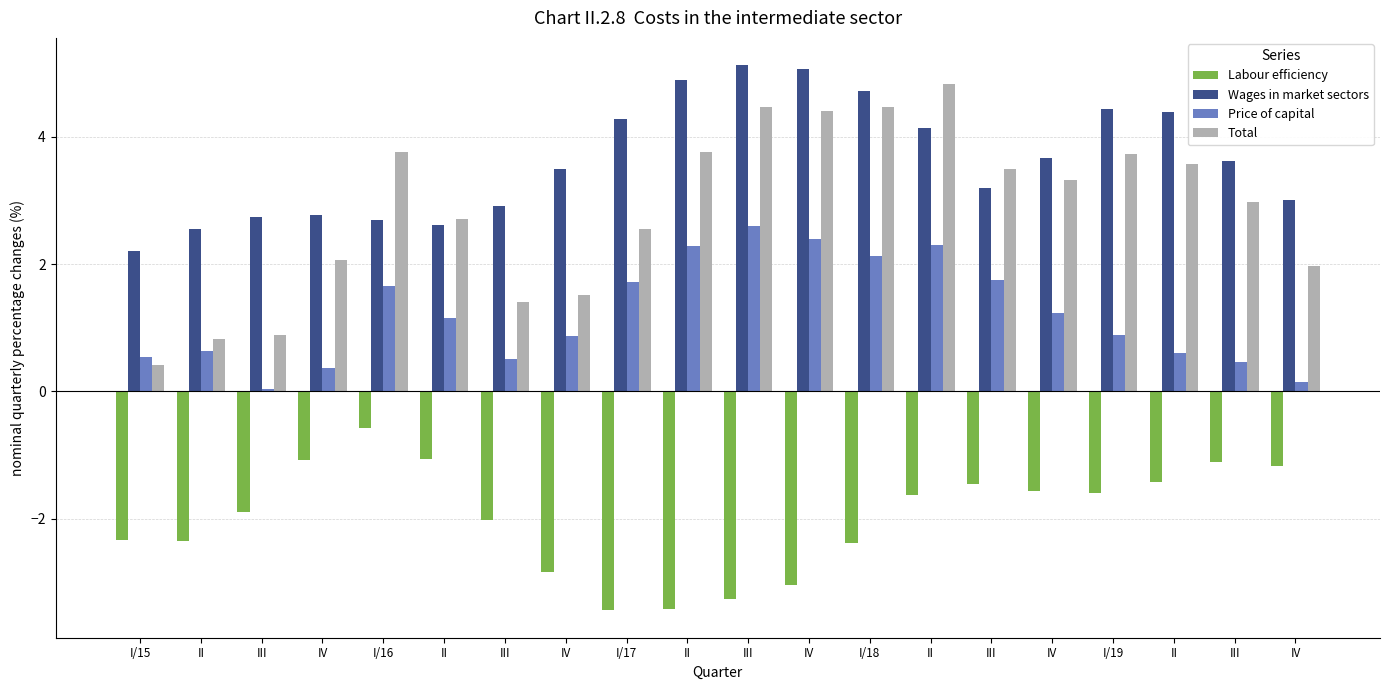

Count the number of data series in this chart.

4